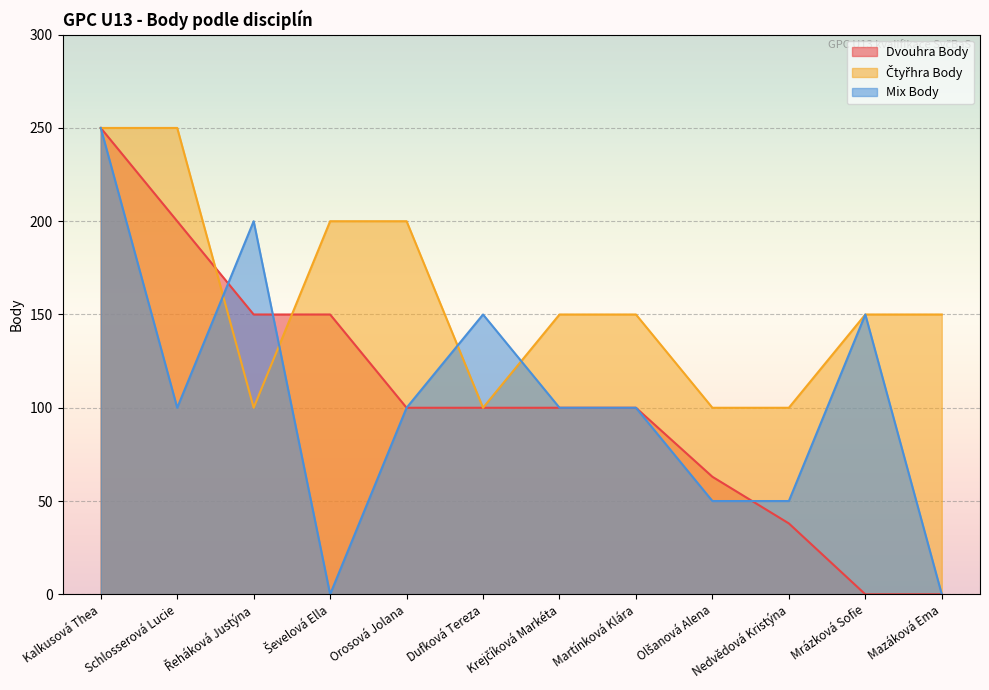

At which category is the sum across all series the highest?

Kalkusová Thea